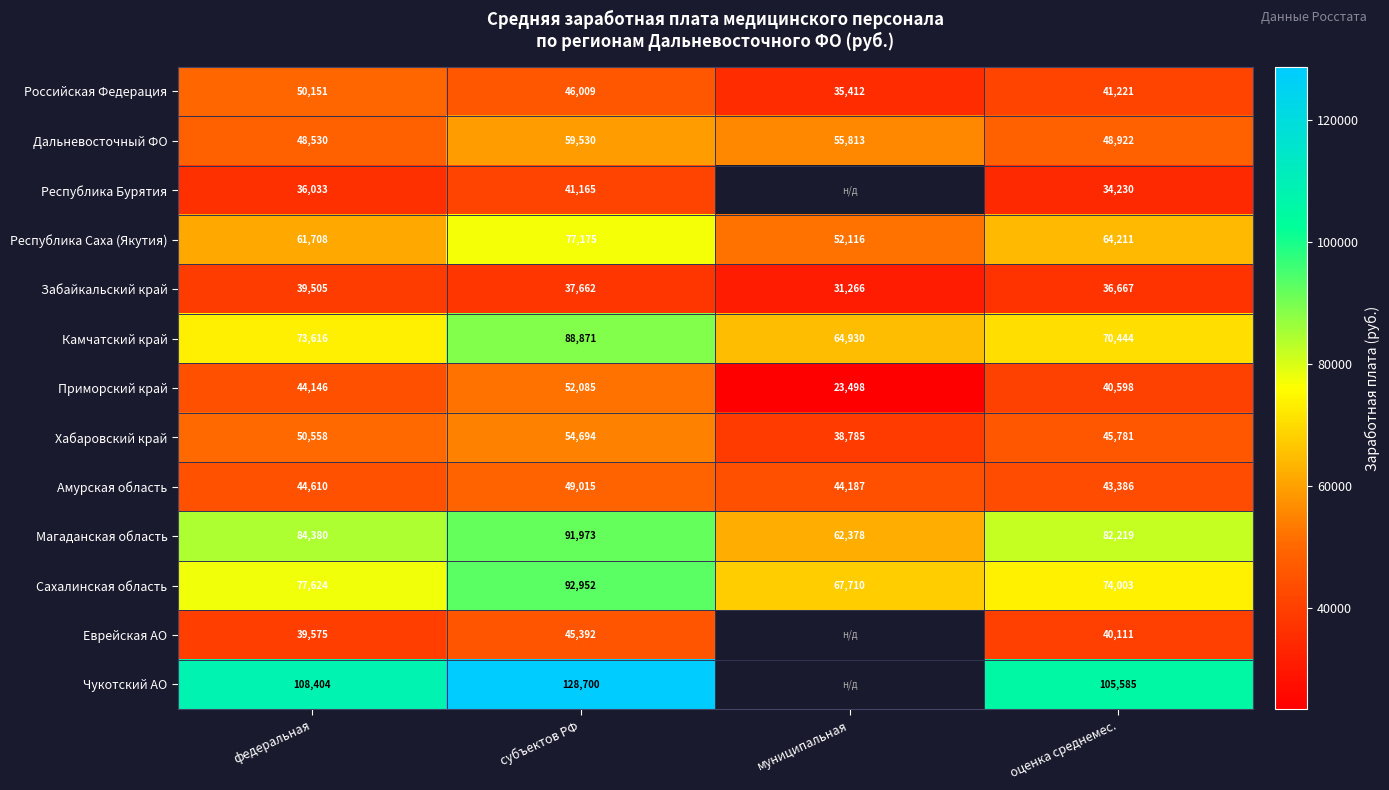

Is it true that Магаданская область equals 58784.0 at субъектов РФ?

False